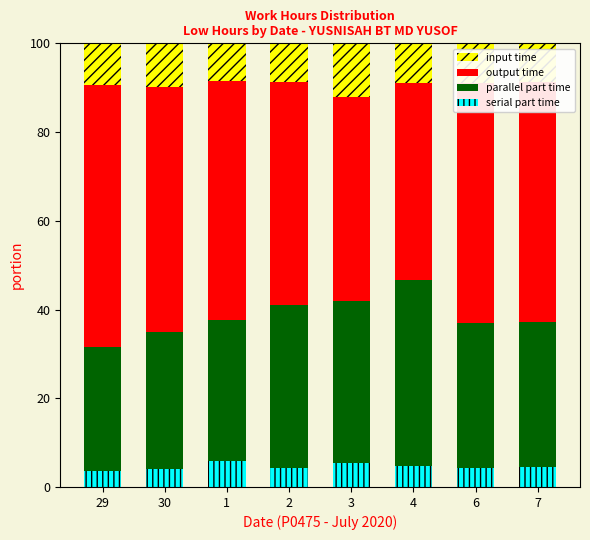

What is the difference between the maximum and second lowest values in the output time series?

13.0